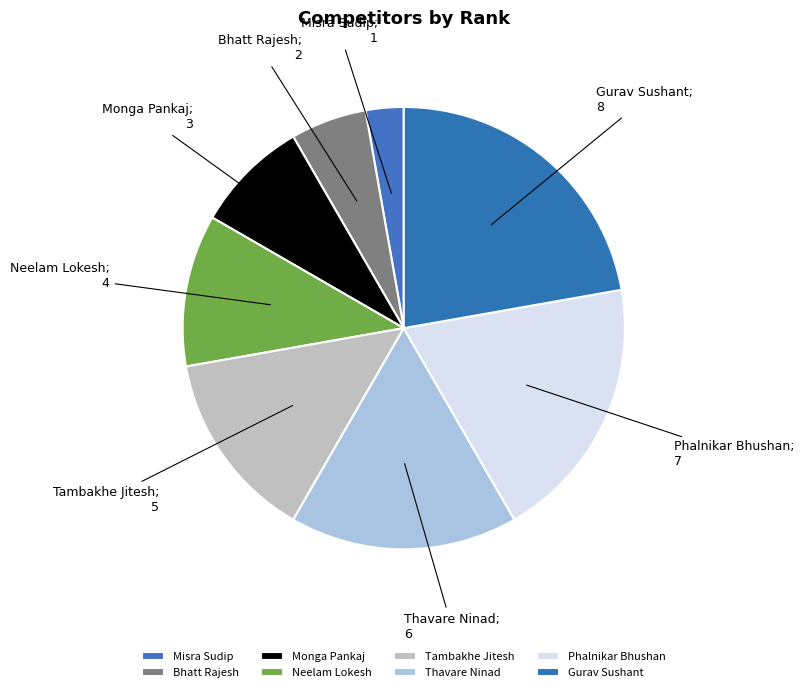

How many segments does this pie chart have?

8